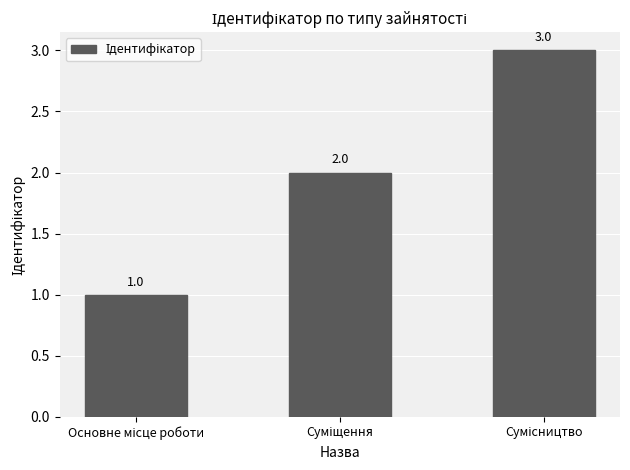

Count the values in the range 1 to 3.

3